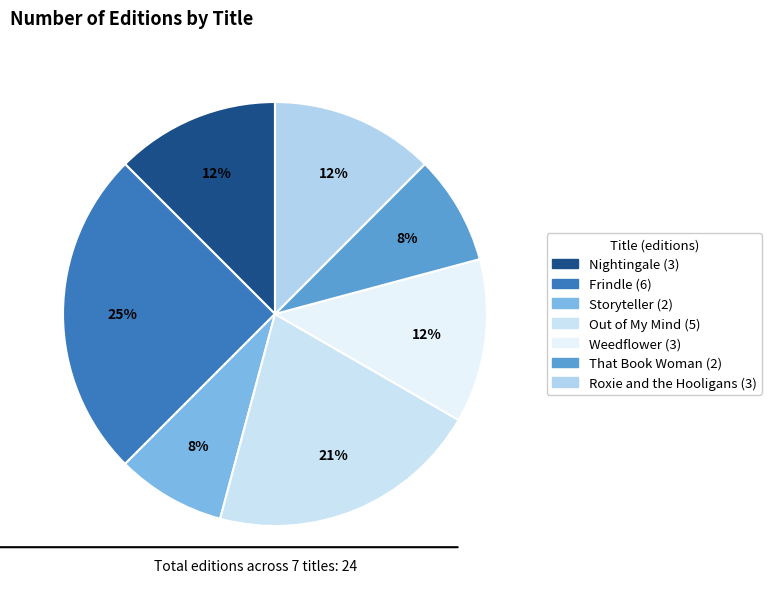

What is the ratio of the value at Roxie and the Hooligans to the value at Weedflower?

1.0